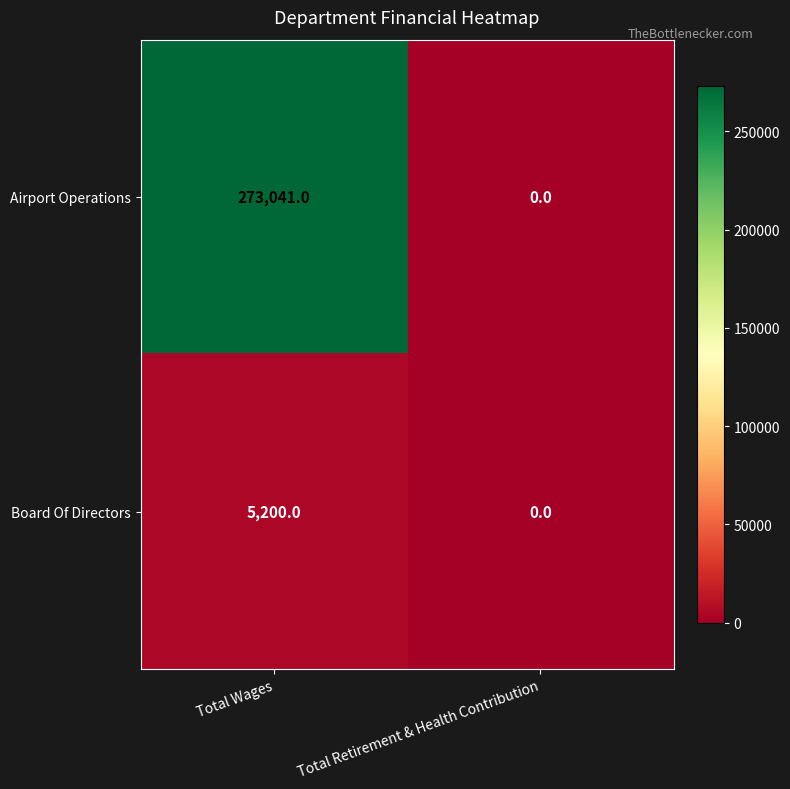

The Board Of Directors series shows 6821 at Total Wages. True or false?

False